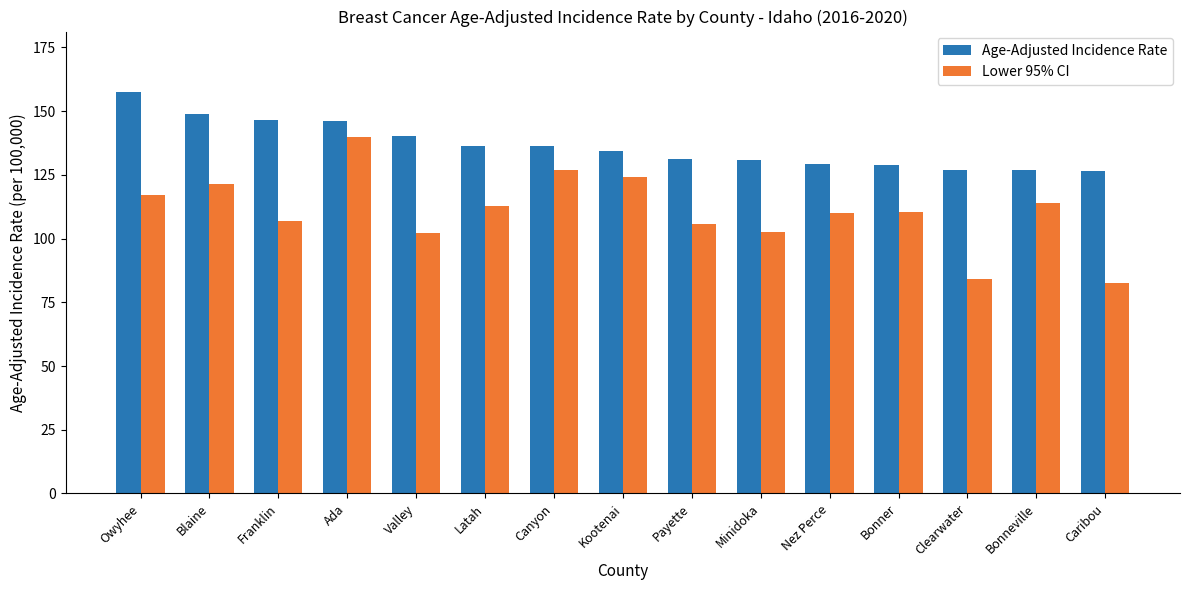

What is the value of the Age-Adjusted Incidence Rate bar at the 3rd from the left?

146.4